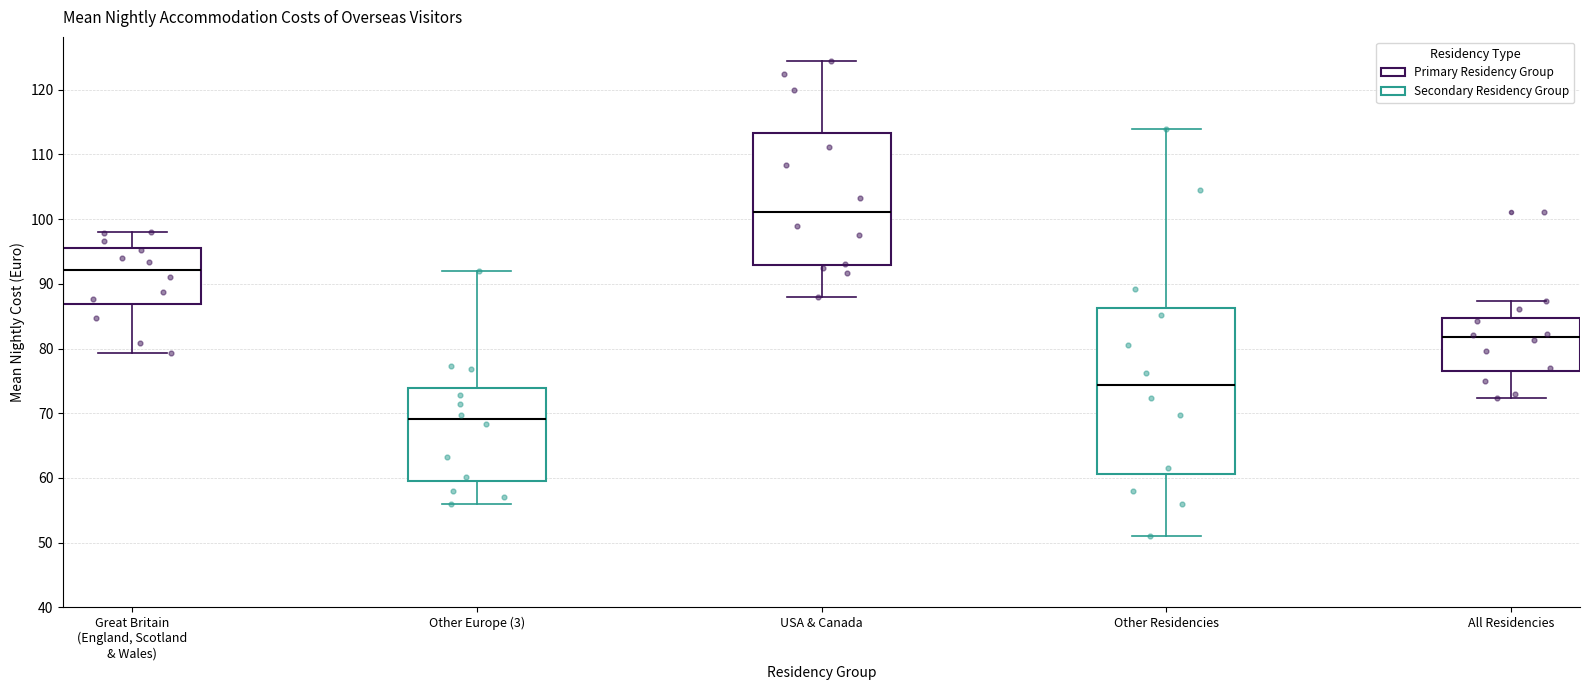

Reading left to right, read every box against the y-axis: the position of its median line, the range the box covers, and the ends of its whiskers. The values are not printed on the chart, so give them approximately, as read against the axis.

Great Britain (England, Scotland & Wales): median 92, box 87 to 96, whiskers 79 to 98
Other Europe (3): median 69, box 60 to 74, whiskers 56 to 92
USA & Canada: median 101, box 93 to 113, whiskers 88 to 125
Other Residencies: median 74, box 61 to 86, whiskers 51 to 114
All Residencies: median 82, box 77 to 85, whiskers 72 to 87